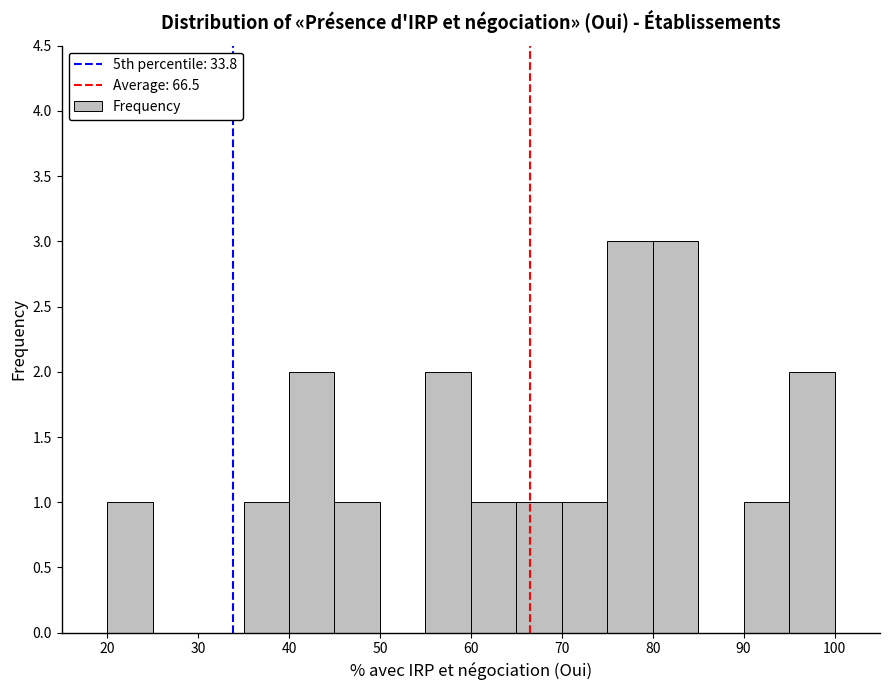

What is the height of the bar covering 20 to 25 on the x-axis? The values are not printed on the chart, so give them approximately, as read against the axis.

1